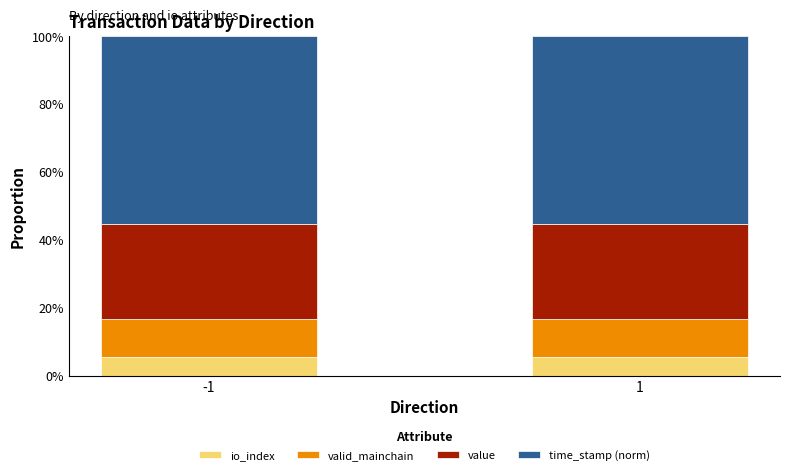

What is the total value across all series at 1?

100.0